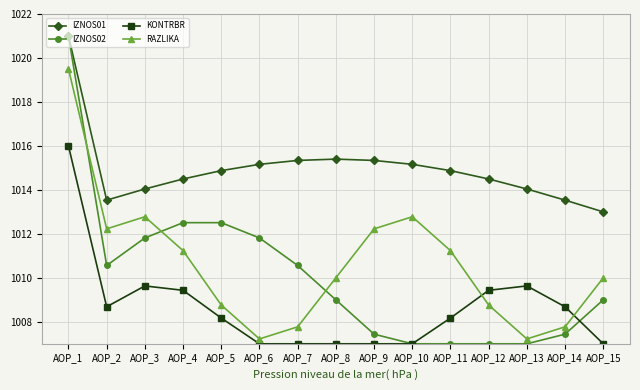

Which series has the widest spread of values?

IZNOS02